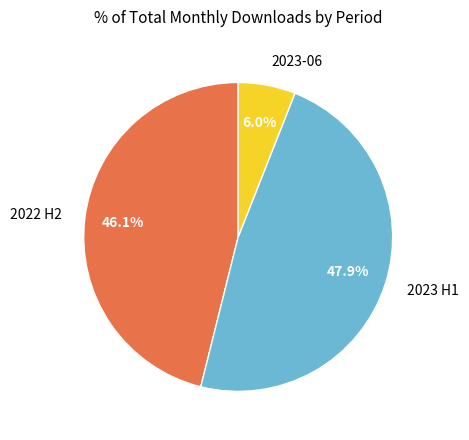

Does any single category account for the majority?

No